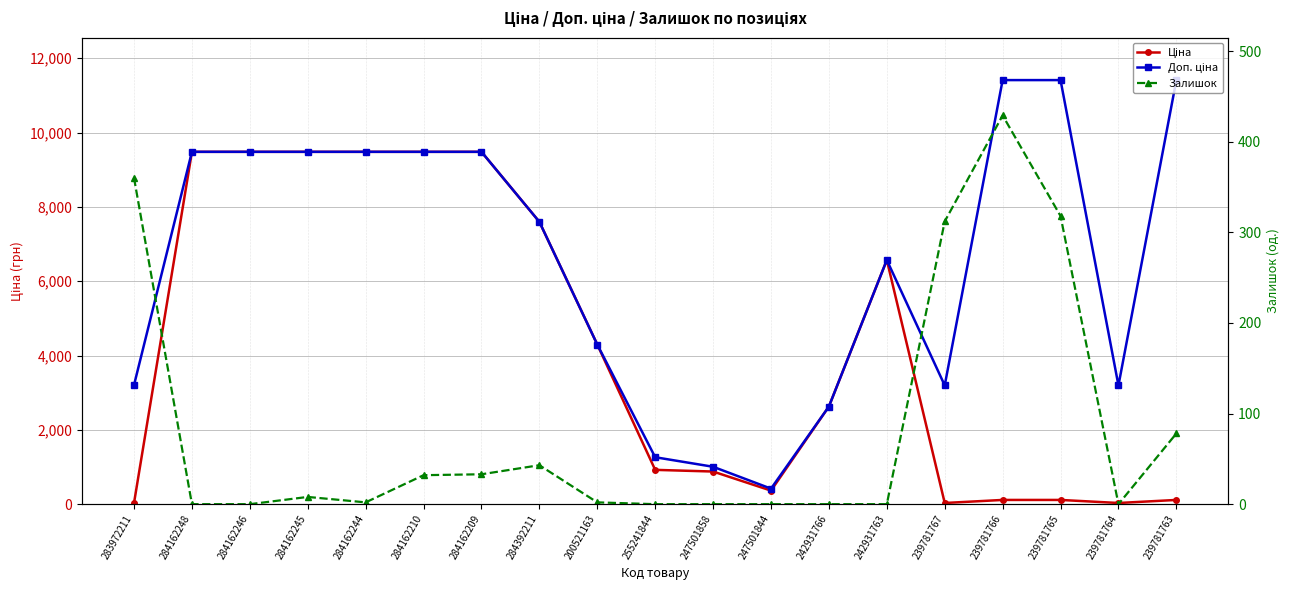

At which category is the sum across all series the highest?

284162209